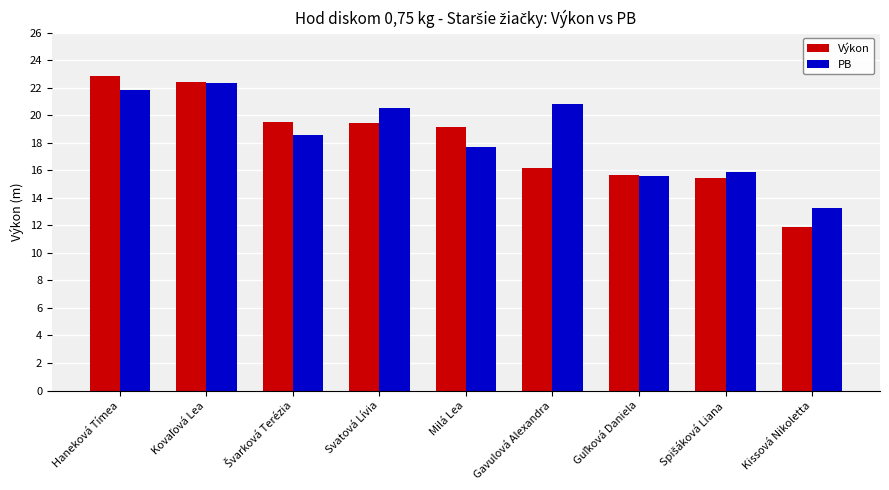

How many bars are there in total?

18